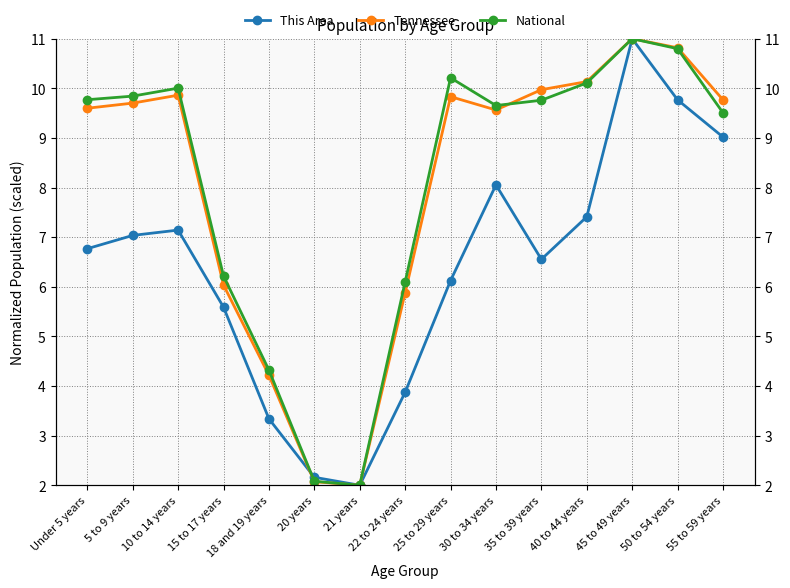

How many data points in This Area are above 6?

10